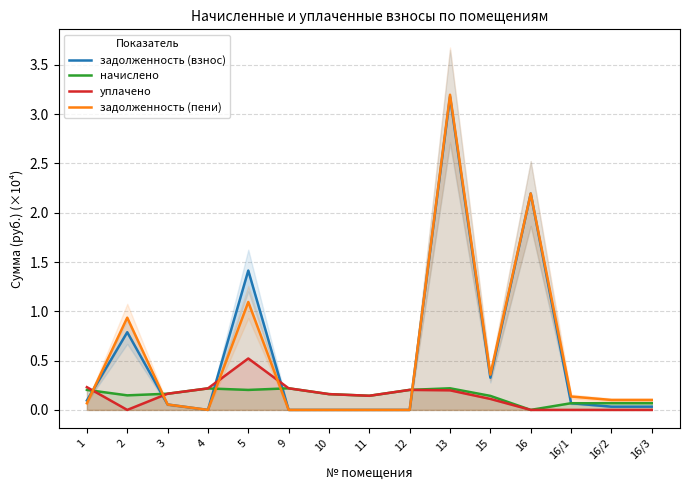

Rank the series at 5 from lowest to highest value.

начислено, уплачено, задолженность (пени), задолженность (взнос)